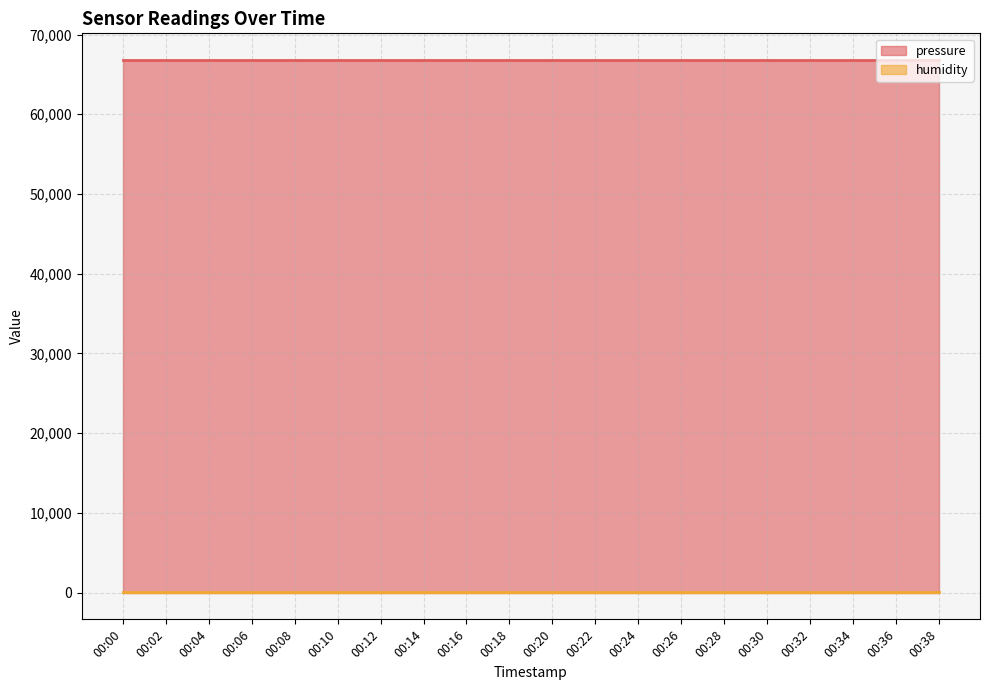

List the series in order of their peak value, highest first.

pressure, humidity